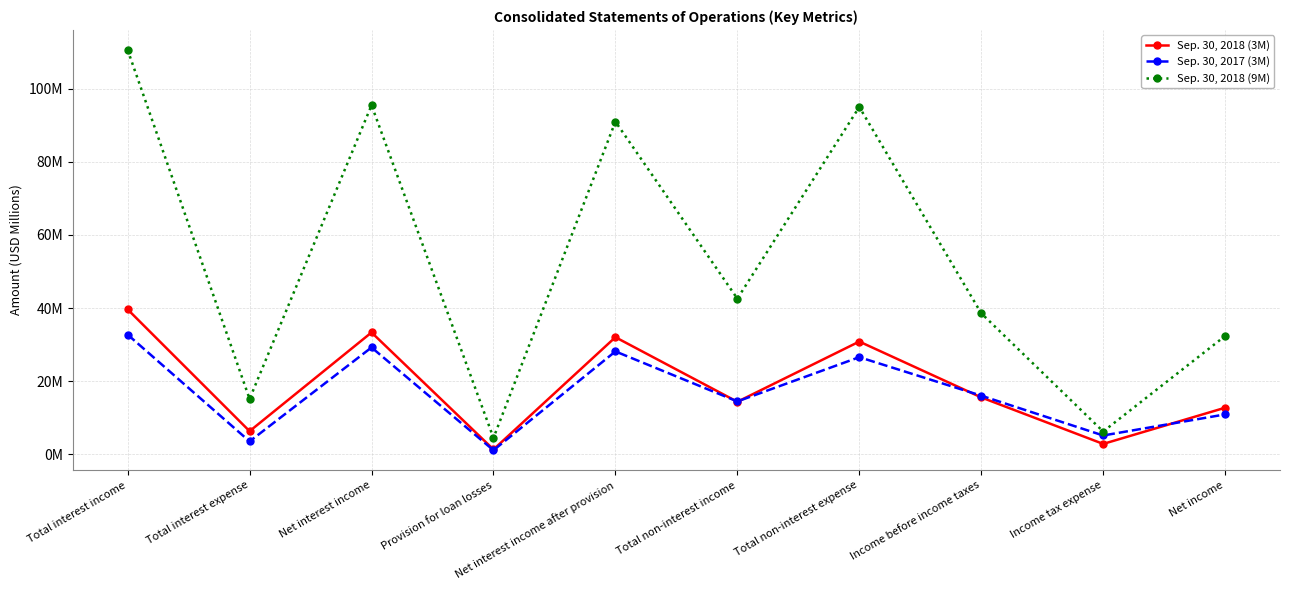

Reading left to right, what are all the values shown in this chart?

Sep. 30, 2018 (3M): Total interest income=39.6	Total interest expense=6.3	Net interest income=33.3	Provision for loan losses=1.3	Net interest income after provision=32.0	Total non-interest income=14.4	Total non-interest expense=30.8	Income before income taxes=15.5	Income tax expense=2.8	Net income=12.7
Sep. 30, 2017 (3M): Total interest income=32.7	Total interest expense=3.5	Net interest income=29.2	Provision for loan losses=1.1	Net interest income after provision=28.1	Total non-interest income=14.4	Total non-interest expense=26.6	Income before income taxes=16.0	Income tax expense=5.1	Net income=10.9
Sep. 30, 2018 (9M): Total interest income=110.6	Total interest expense=15.1	Net interest income=95.5	Provision for loan losses=4.5	Net interest income after provision=91.0	Total non-interest income=42.6	Total non-interest expense=95.0	Income before income taxes=38.6	Income tax expense=6.2	Net income=32.4